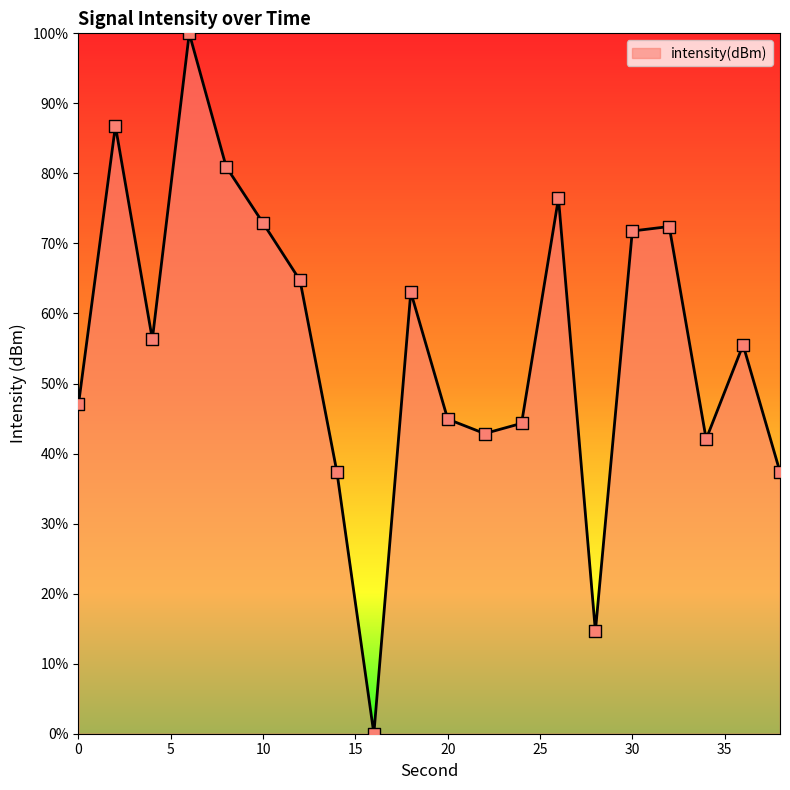

What is the maximum value shown in the chart?

100.0